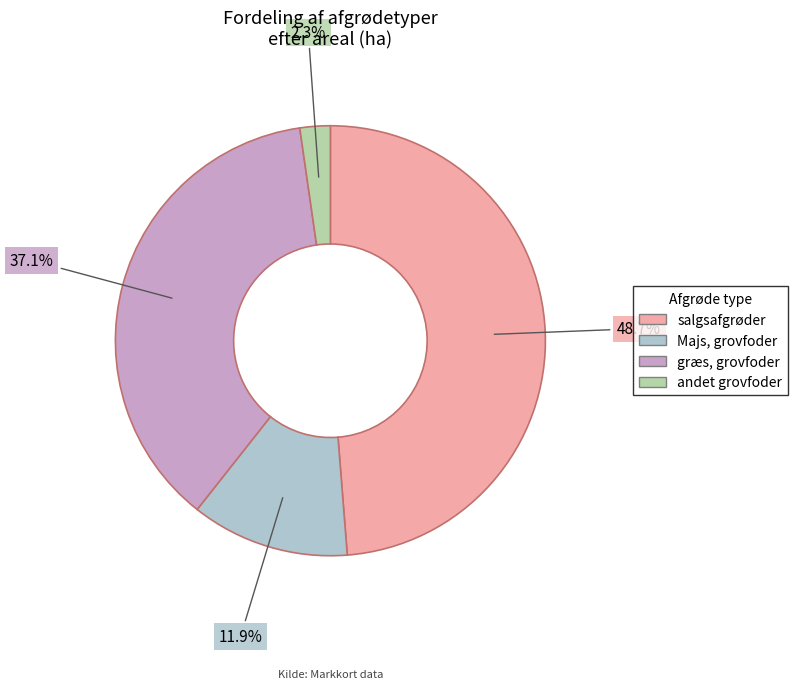

Which slice is the largest?

salgsafgrøder